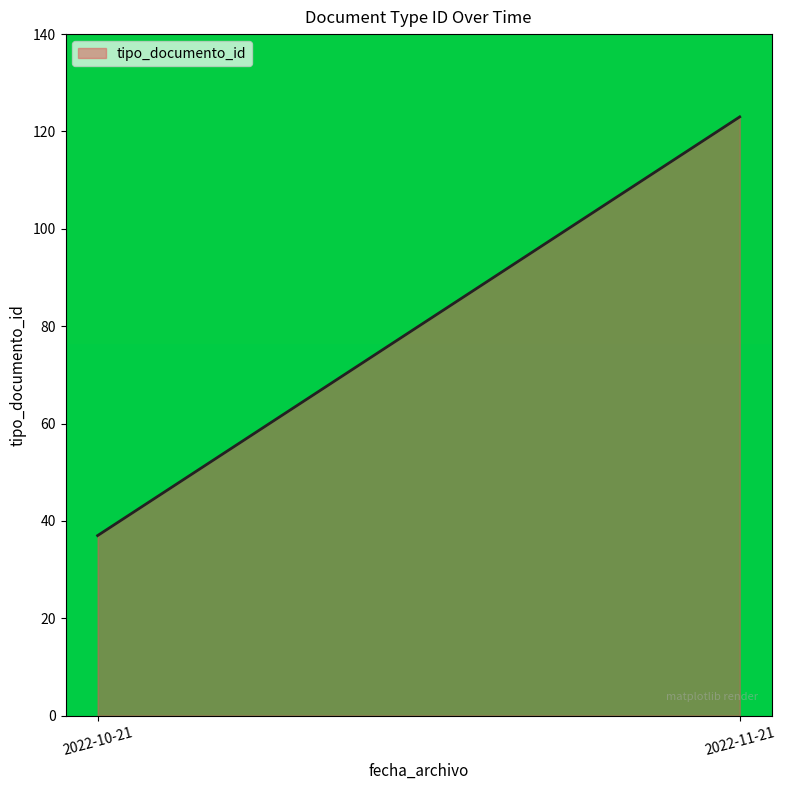

The chart shows a value of 42 at 2022-11-21. True or false?

False